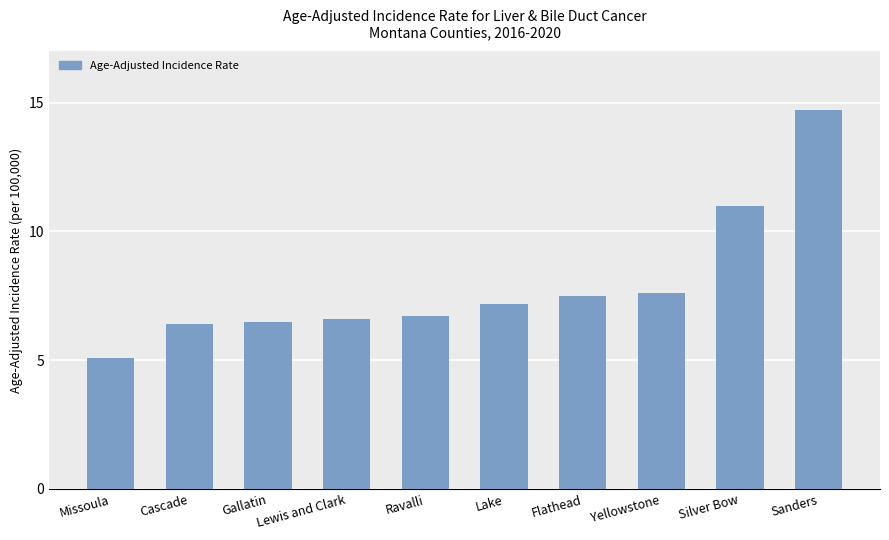

What is the value of the 2nd bar from the left?

6.4